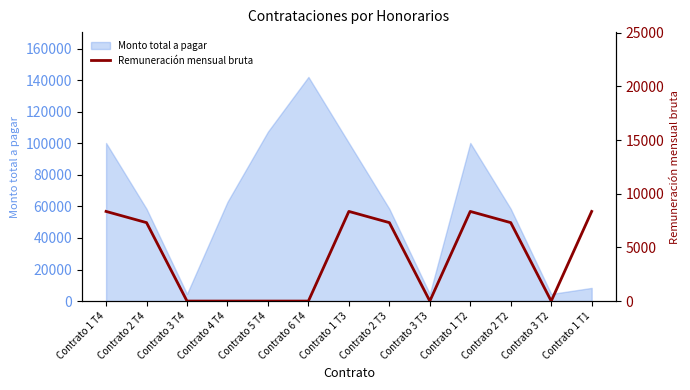

At which label does the data first exceed 7308?

Contrato 1 T4